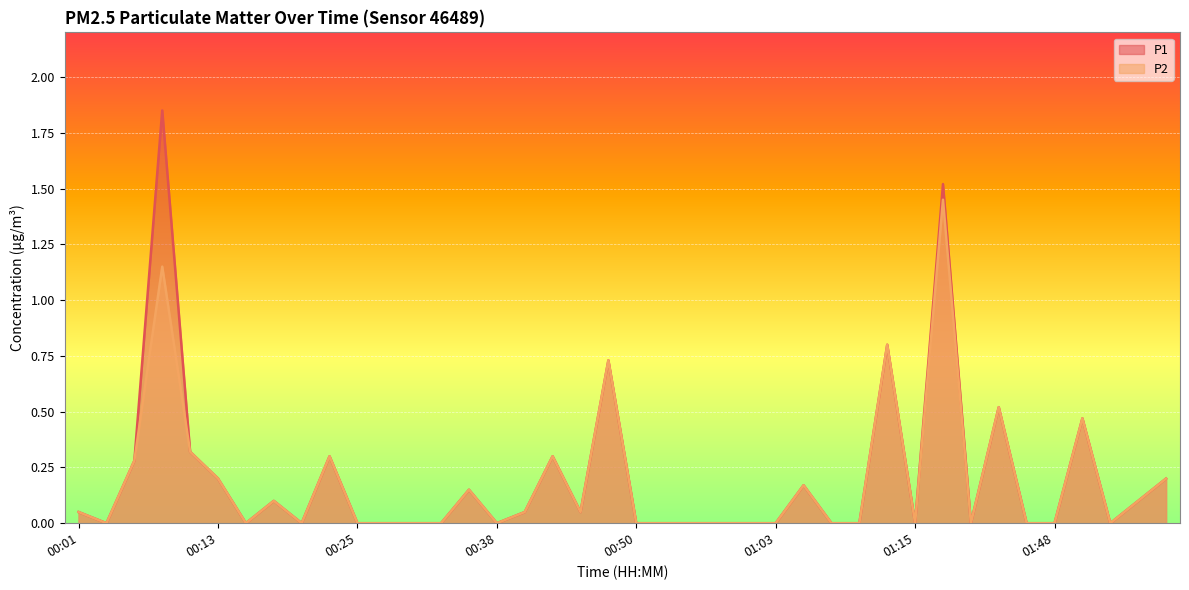

At 00:11, list the series in order from smallest to largest.

P1, P2